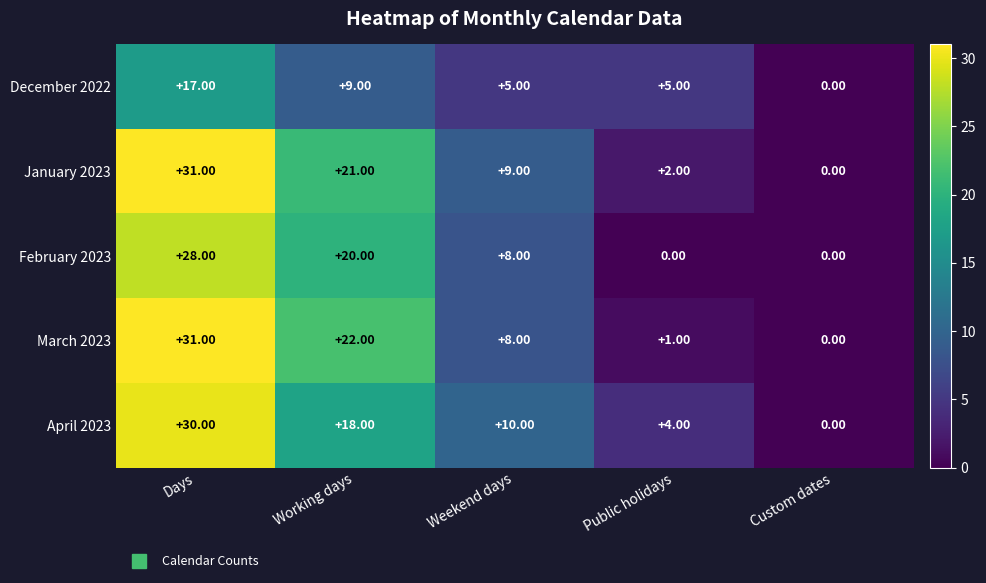

Which series changed the most between Working days and Weekend days?

March 2023